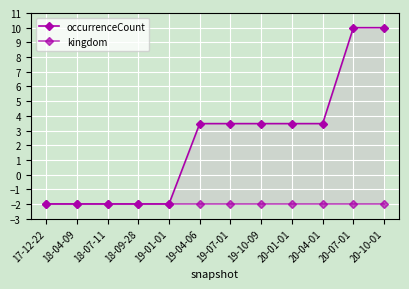

Reading left to right, transcribe all the data shown in this chart.

occurrenceCount: 17-12-22=-2.0	18-04-09=-2.0	18-07-11=-2.0	18-09-28=-2.0	19-01-01=-2.0	19-04-06=3.5	19-07-01=3.5	19-10-09=3.5	20-01-01=3.5	20-04-01=3.5	20-07-01=10.0	20-10-01=10.0
kingdom: 17-12-22=-2.0	18-04-09=-2.0	18-07-11=-2.0	18-09-28=-2.0	19-01-01=-2.0	19-04-06=-2.0	19-07-01=-2.0	19-10-09=-2.0	20-01-01=-2.0	20-04-01=-2.0	20-07-01=-2.0	20-10-01=-2.0